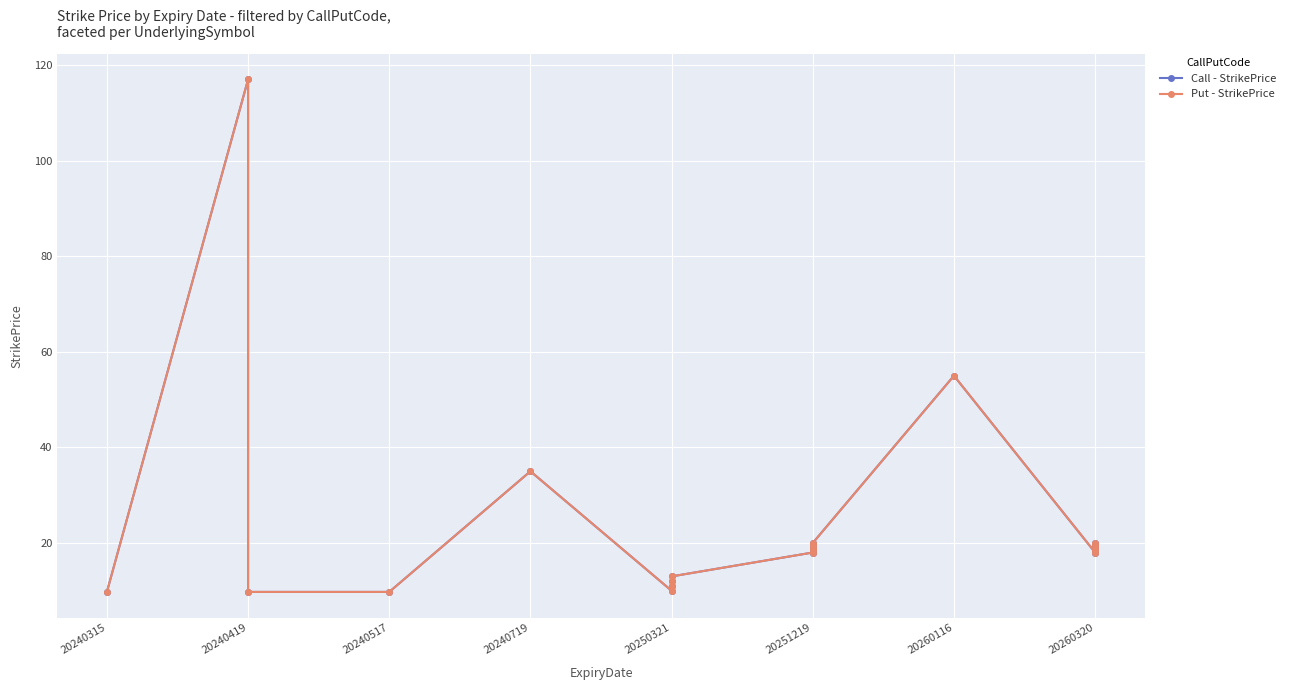

Is it true that Call - StrikePrice equals 18.0 at 20260320?

True